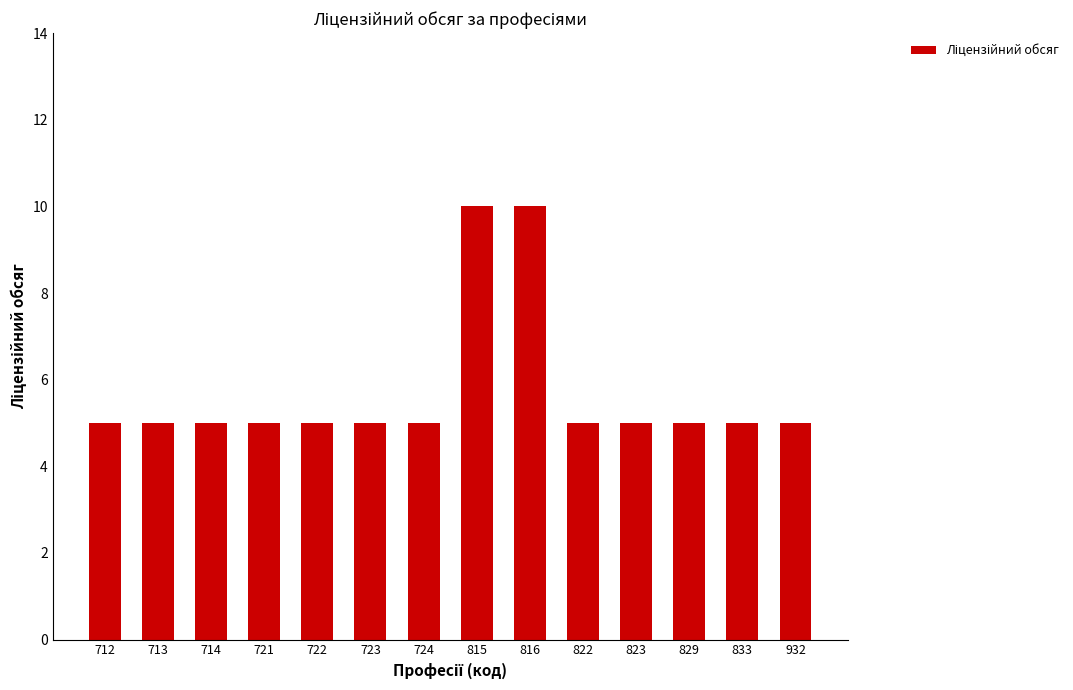

What is the value of the 5th bar from the left?

5